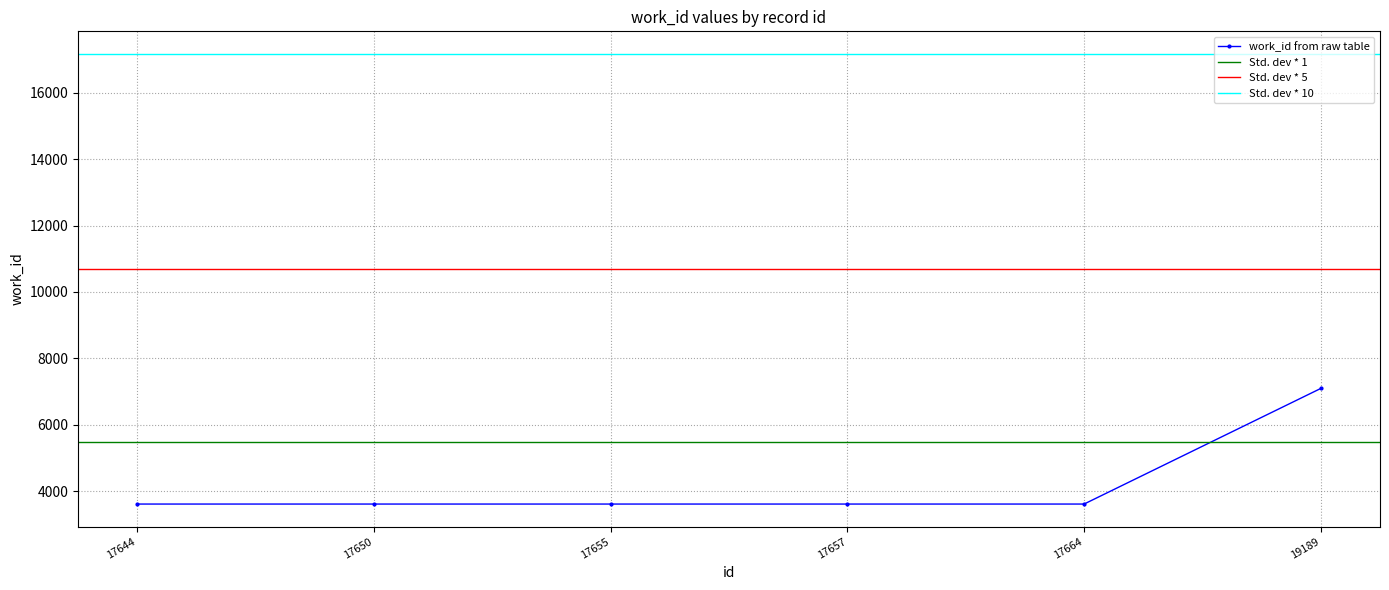

True or false: the data has more than 1 interior local peaks.

False